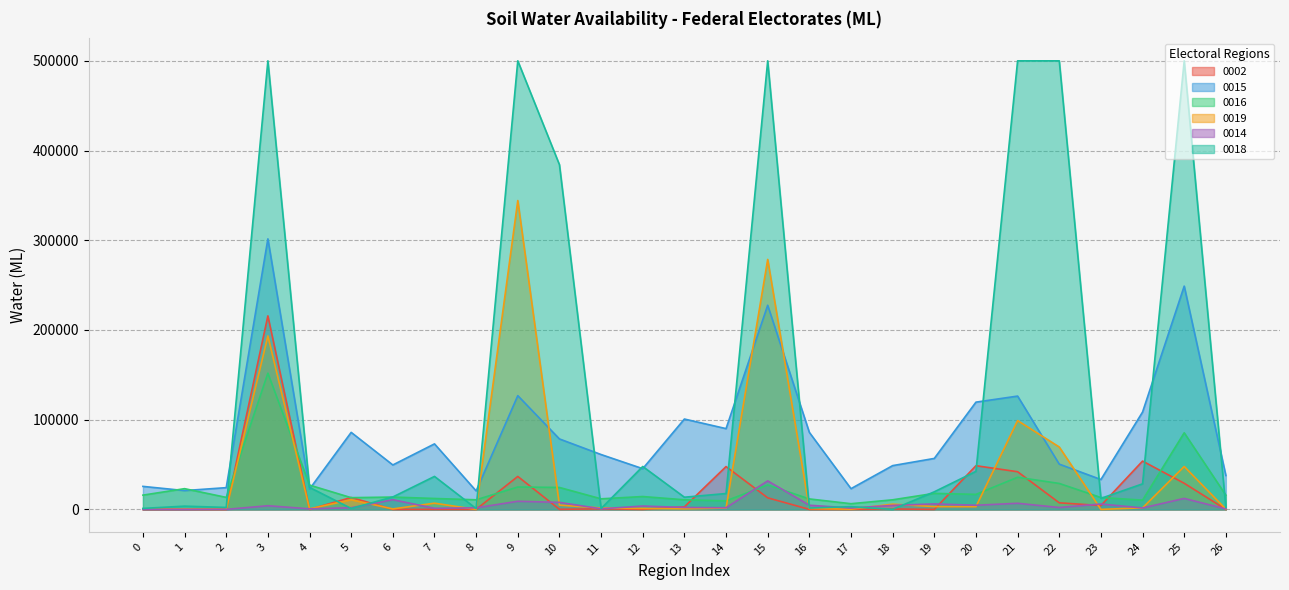

What is the highest value of the 0002 series?

215700.0